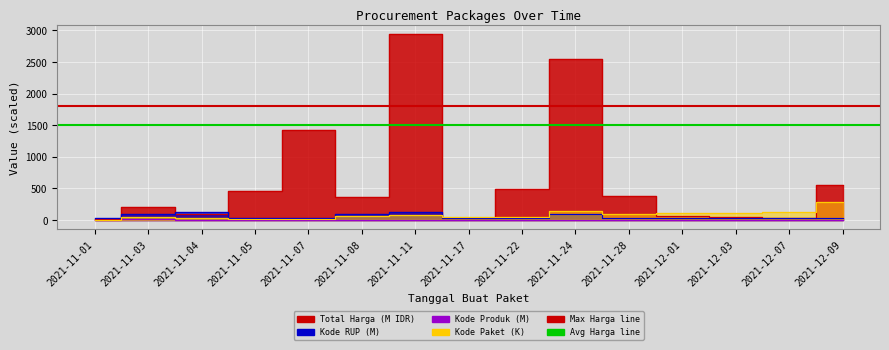

At which label does Kode RUP first exceed 30?

2021-11-03